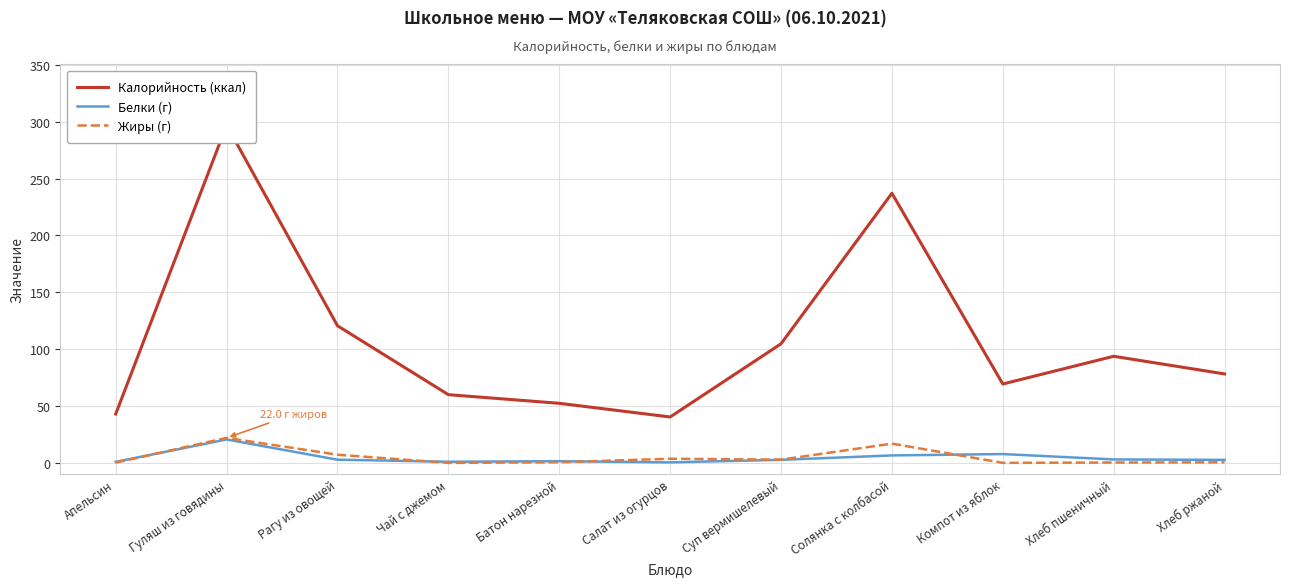

Between Чай с джемом and Суп вермишелевый, which is larger?

Суп вермишелевый